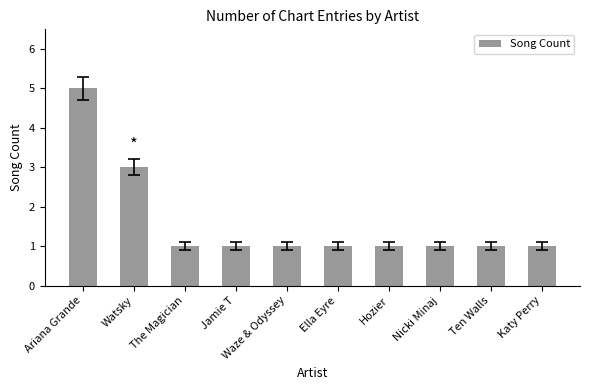

What is the smallest value displayed?

1